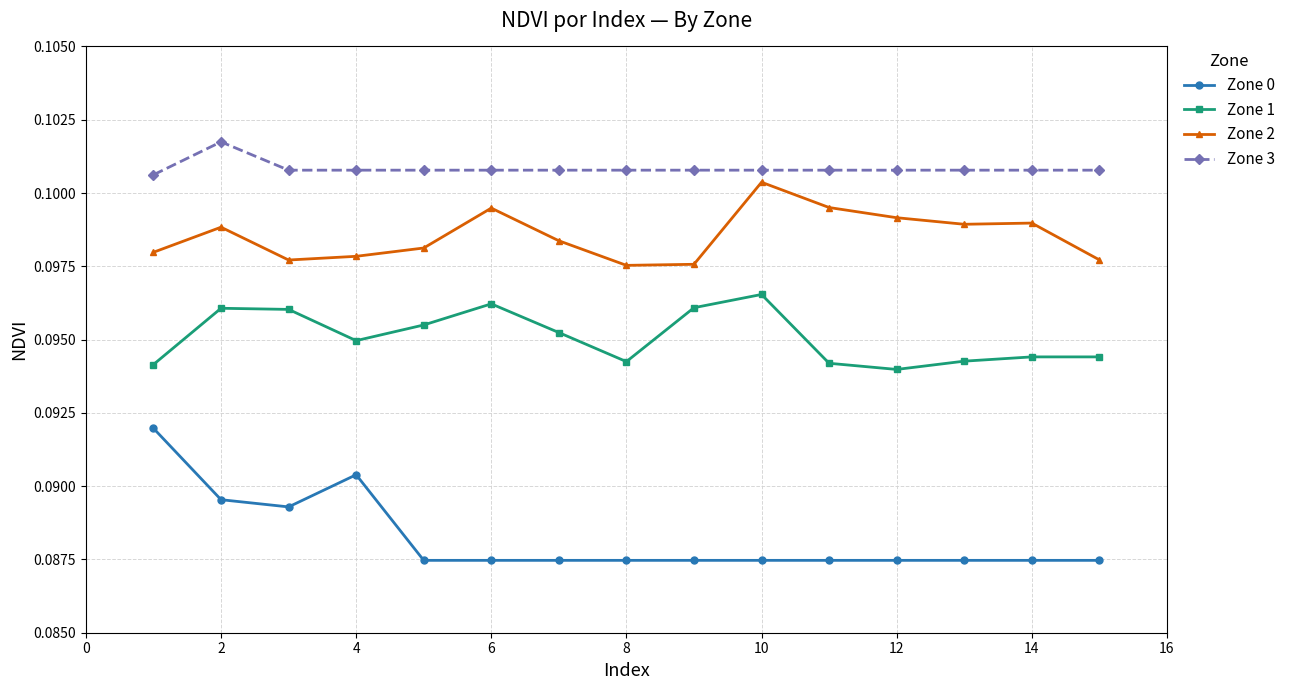

True or false: Zone 0 and Zone 3 intersect in this chart.

False